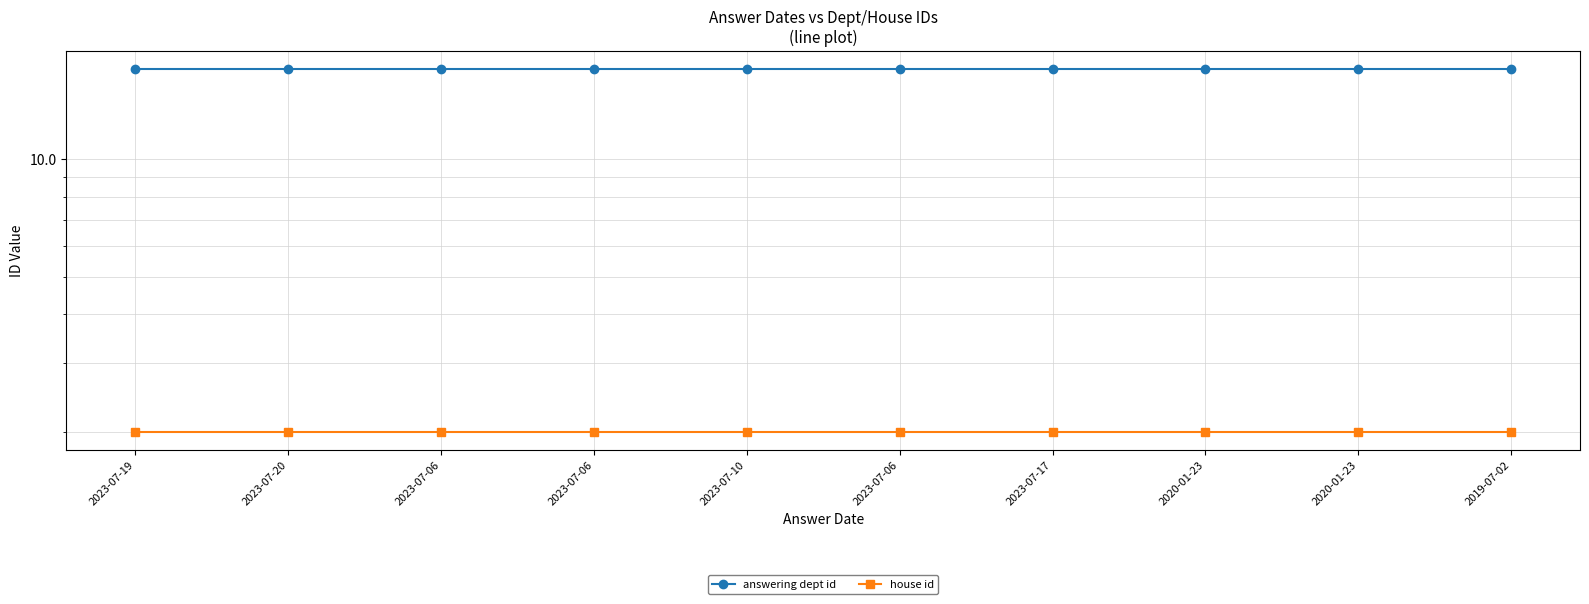

Reading left to right, list all the values displayed in this chart.

answering dept id: 17	17	17	17	17	17	17	17	17	17
house id: 2	2	2	2	2	2	2	2	2	2